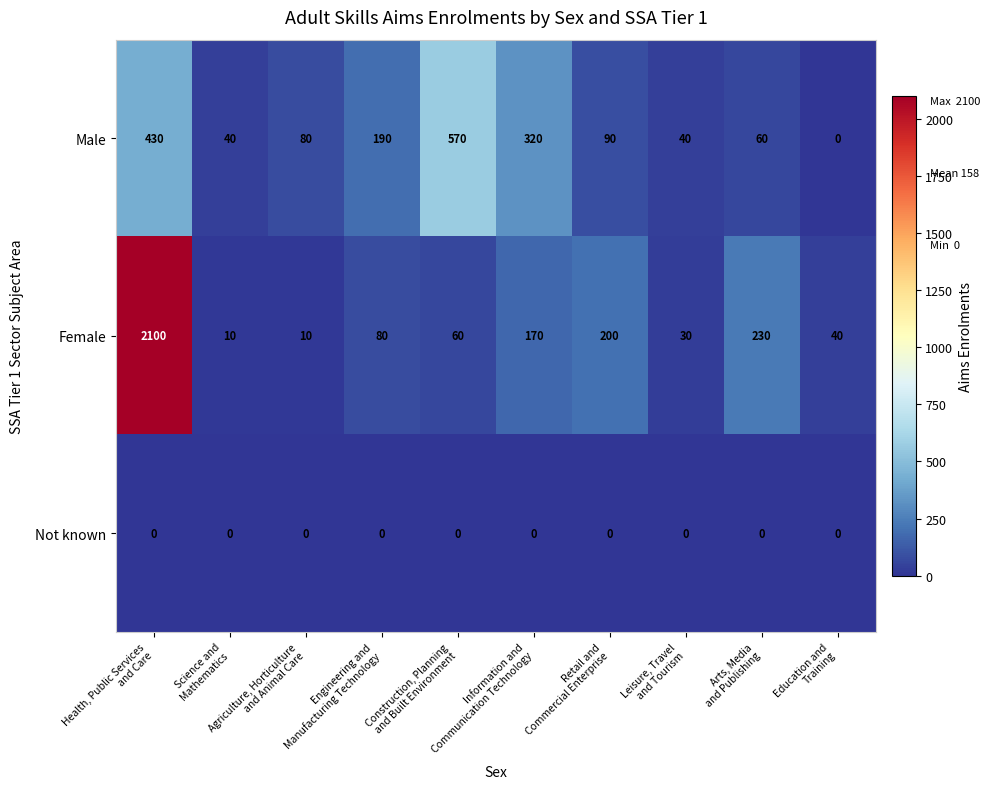

Which series has the largest range (max minus min)?

Female